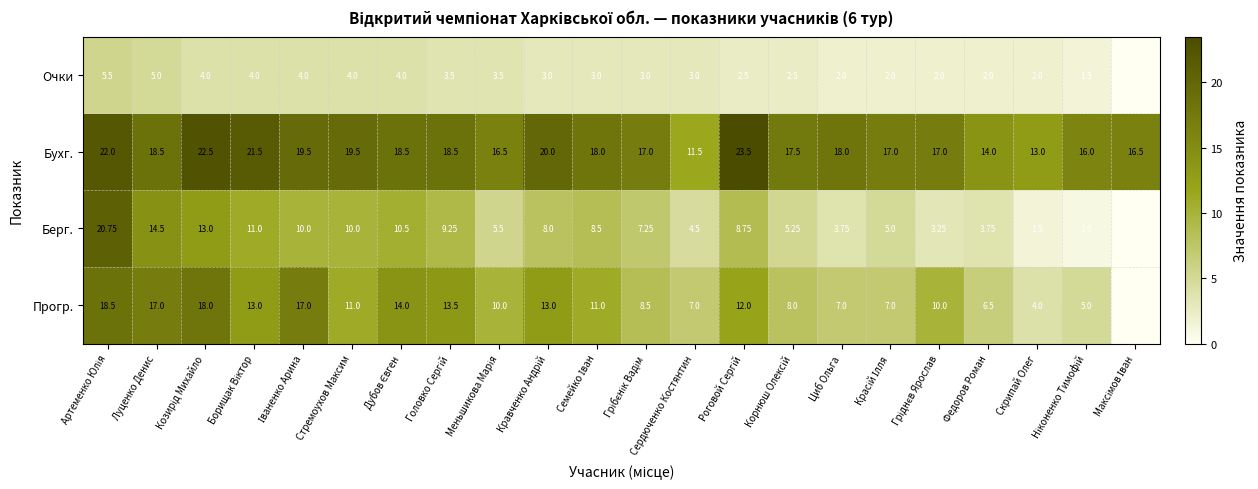

How many categories are shown in the chart?

22